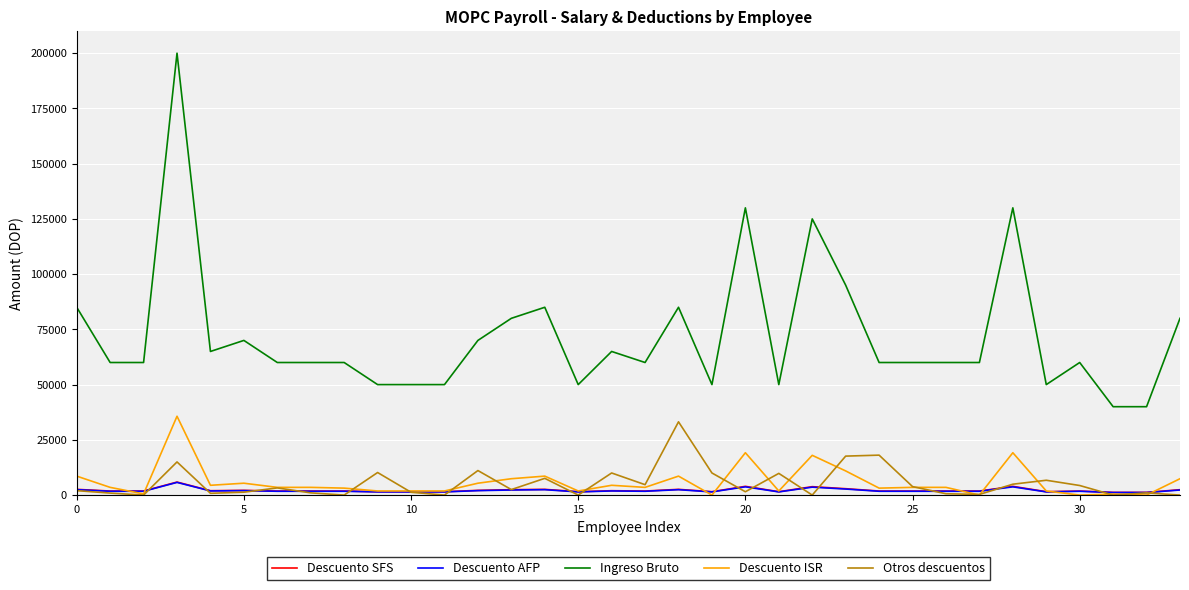

Which series has the widest spread of values?

Ingreso Bruto